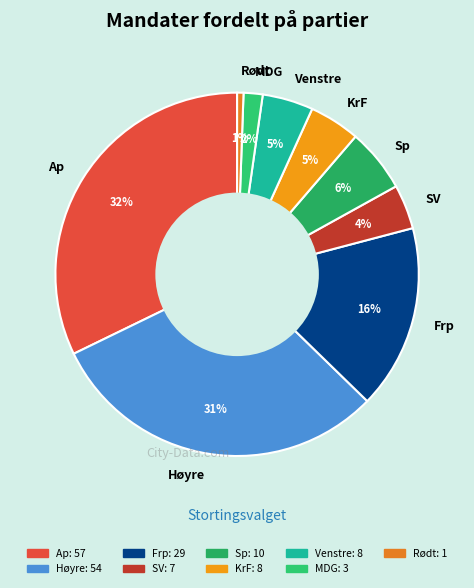

To the nearest percent, what portion does Venstre represent?

5%